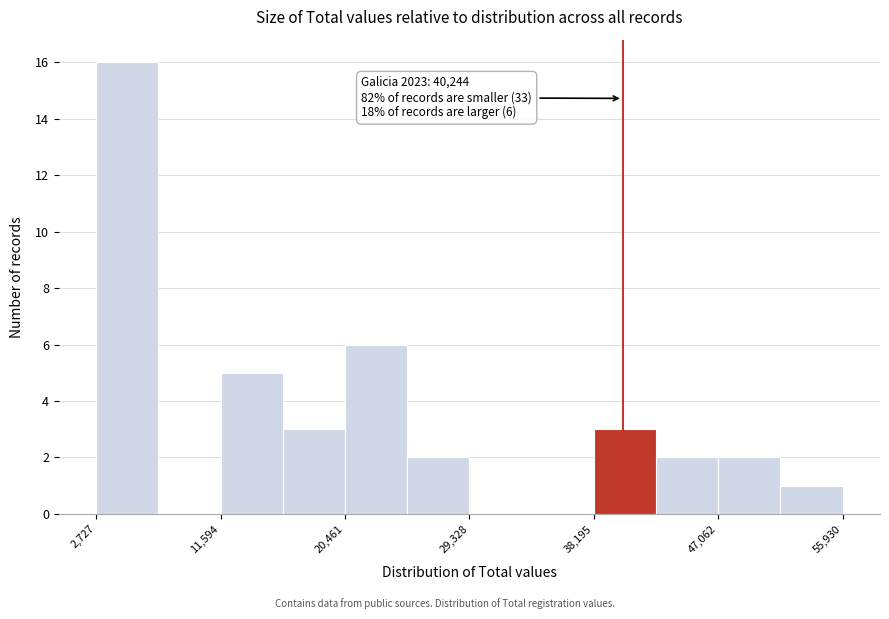

Over which range of the x-axis is the bar tallest?

3000 to 7000